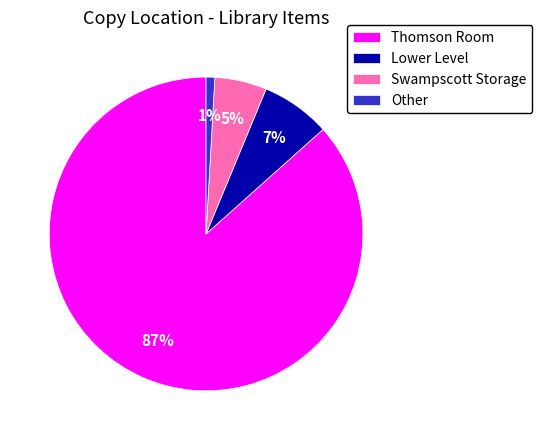

True or false: Thomson Room accounts for 96% of the total.

False